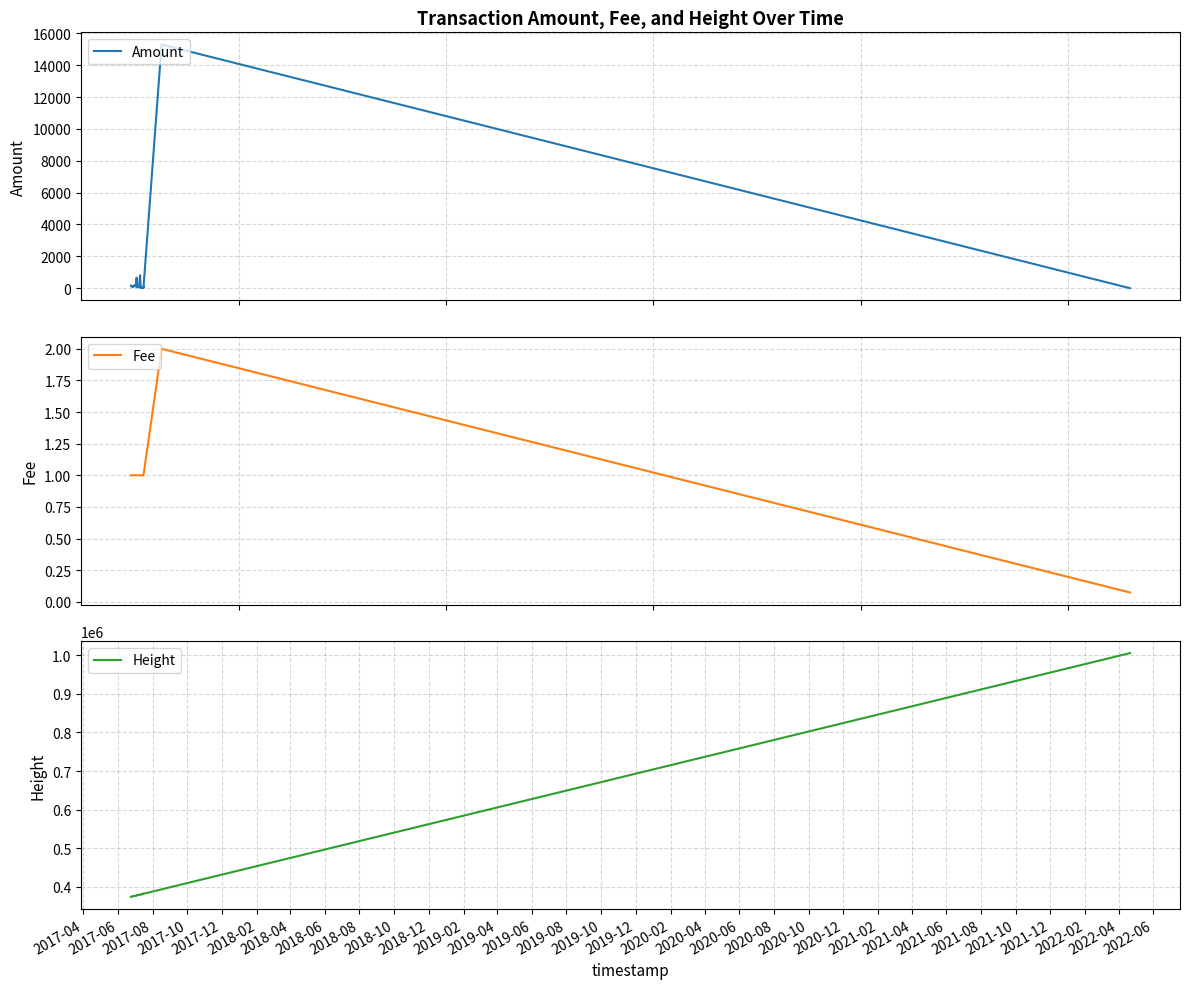

Count the number of data series in this chart.

3